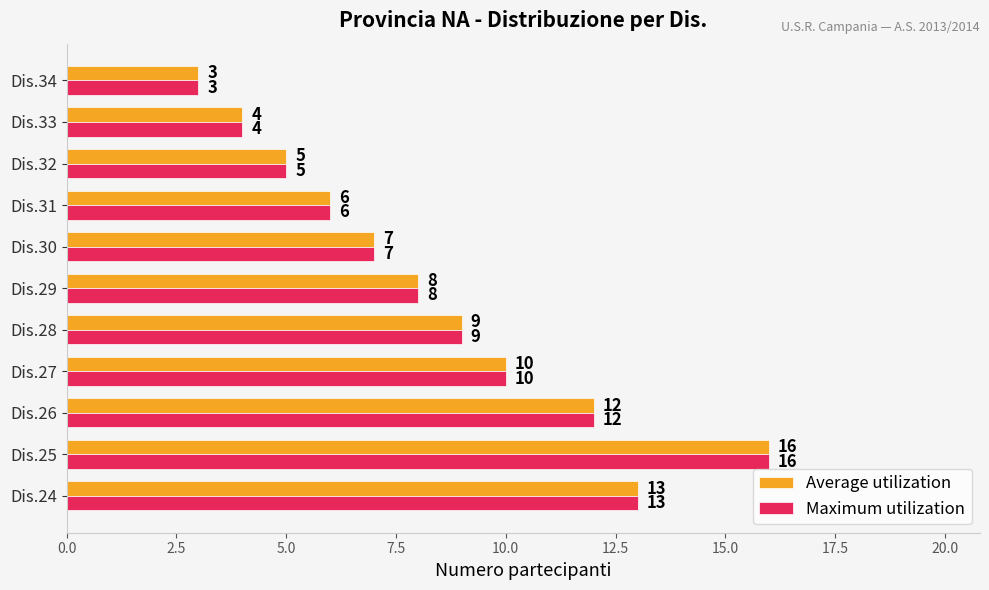

What is the average value of the Average utilization series?

8